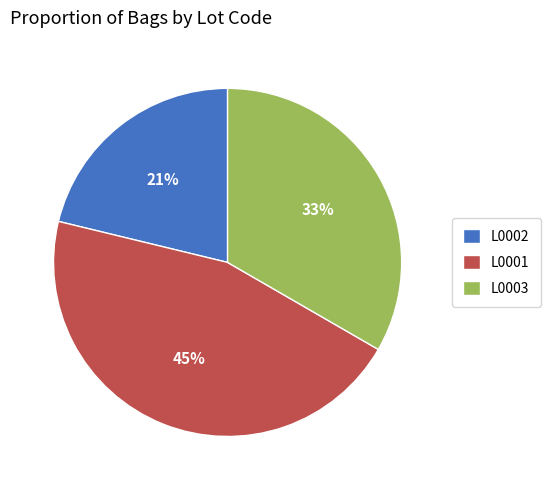

Which slice is the largest?

L0001